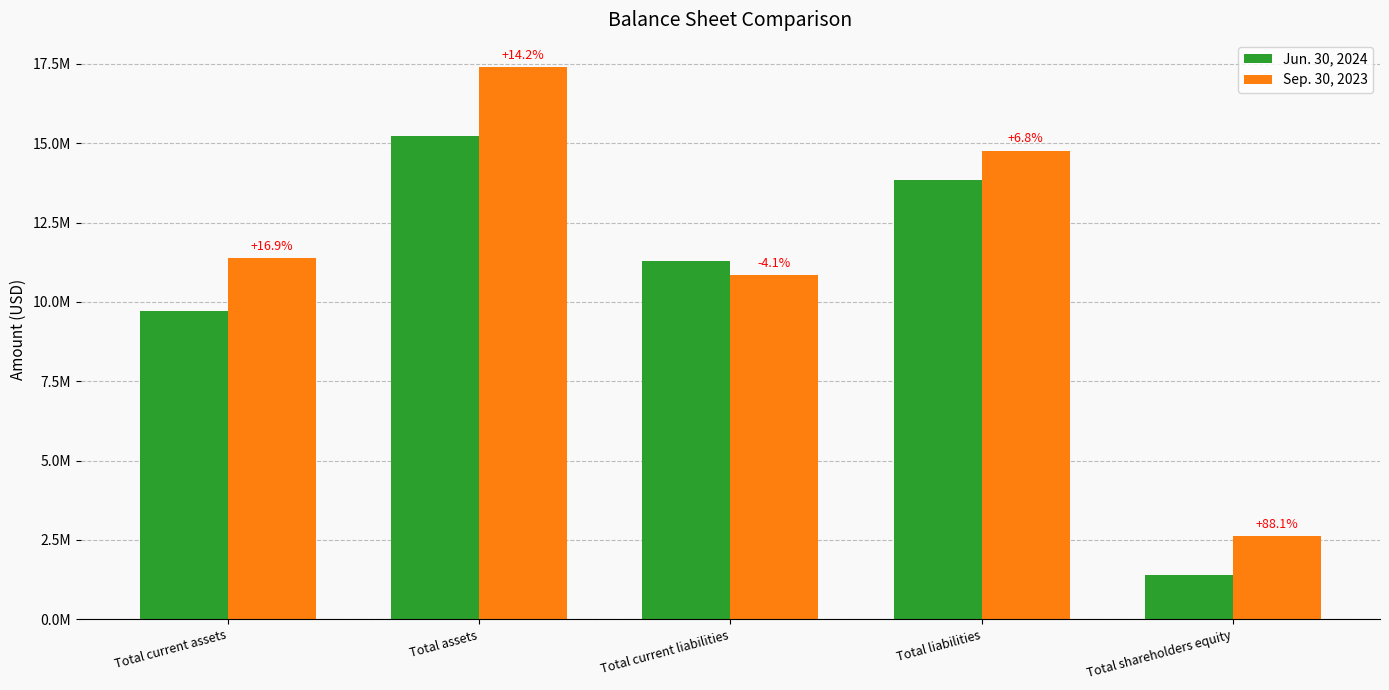

What is the label of the 5th bar from the left?

Total shareholders equity